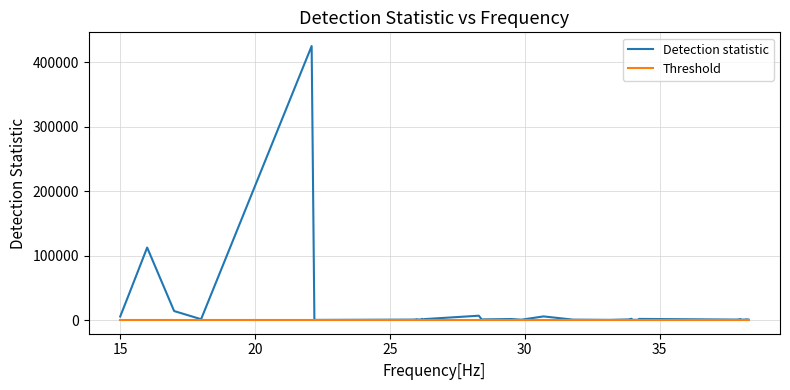

What is the greatest value displayed?

424838.5